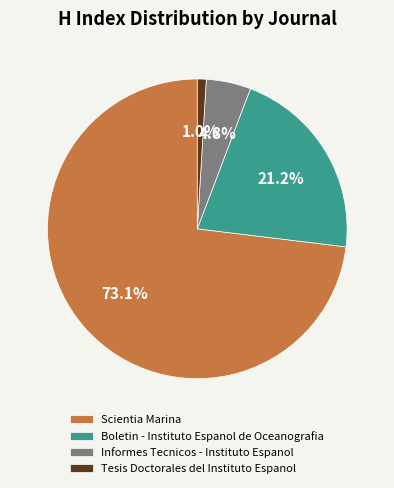

Rank the categories by value from highest to lowest.

Scientia Marina, Boletin - Instituto Espanol de Oceanografia, Informes Tecnicos - Instituto Espanol, Tesis Doctorales del Instituto Espanol